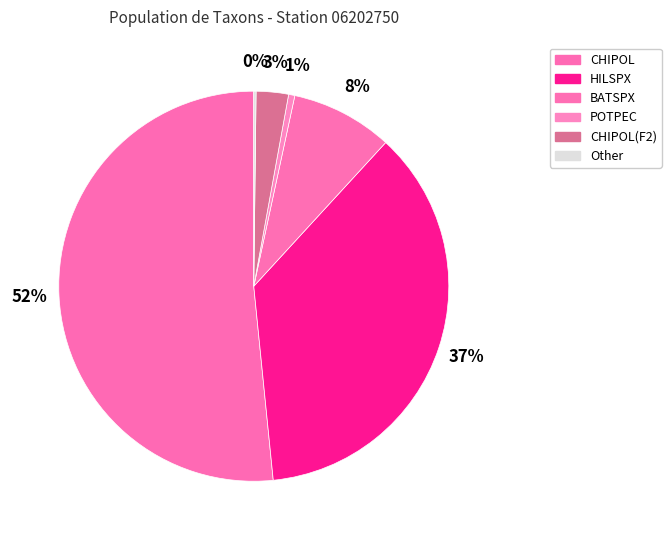

How much of the chart is everything except HILSPX?

63.4%